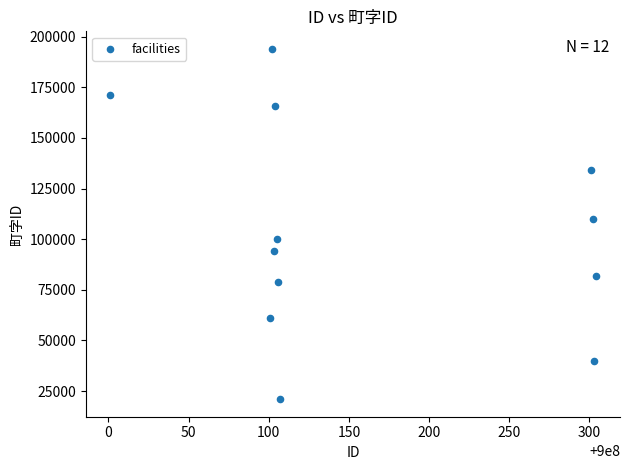

What is the average X value?

900000162